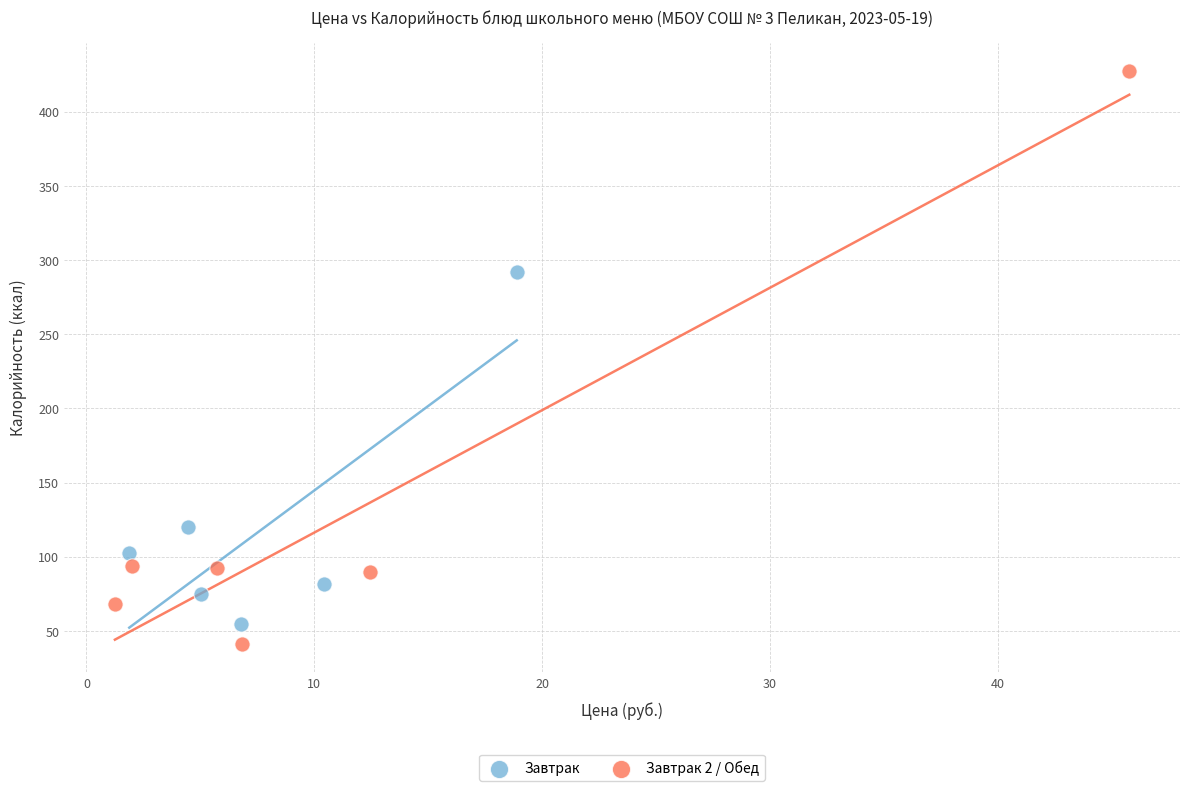

Which series contains the lowest Y value?

Завтрак 2 / Обед